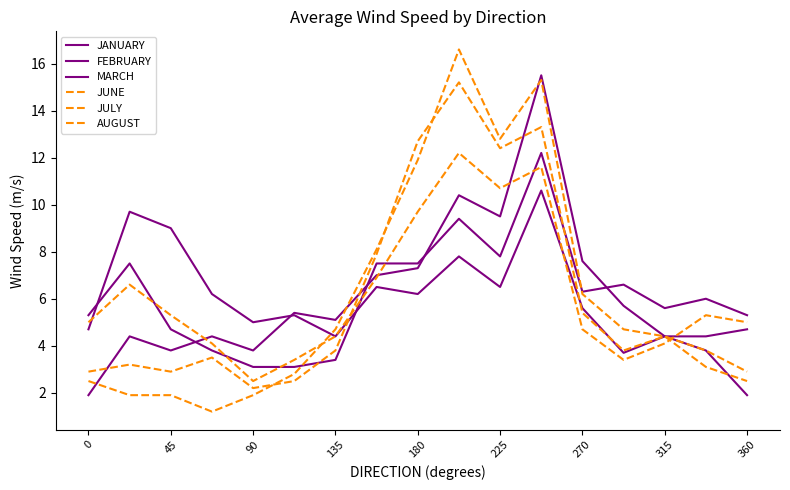

Between which two adjacent categories do MARCH and JUNE first intersect?

0 and 45